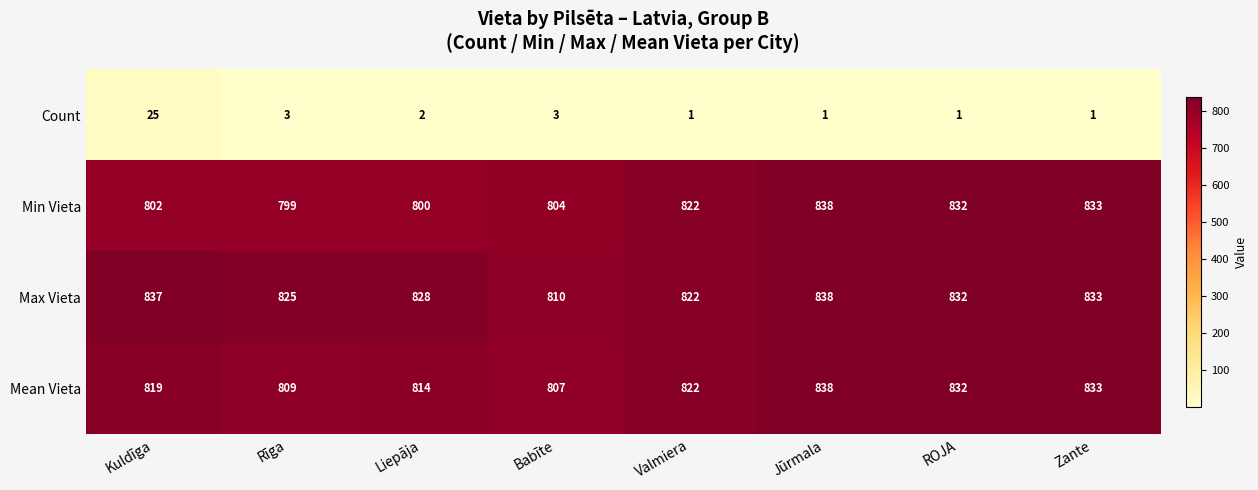

Rank the series at Rīga from lowest to highest value.

Count, Min Vieta, Mean Vieta, Max Vieta